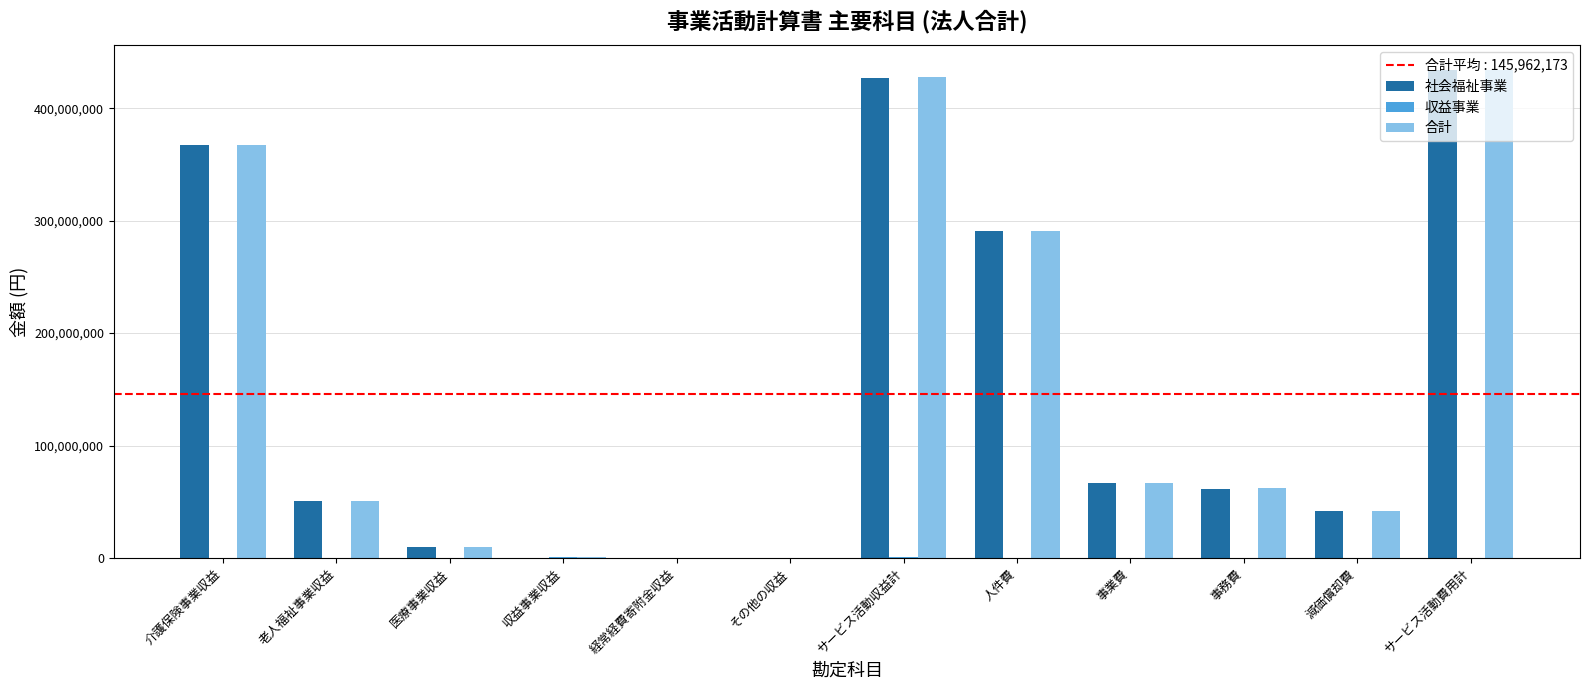

What is the maximum value for 合計?

434235479